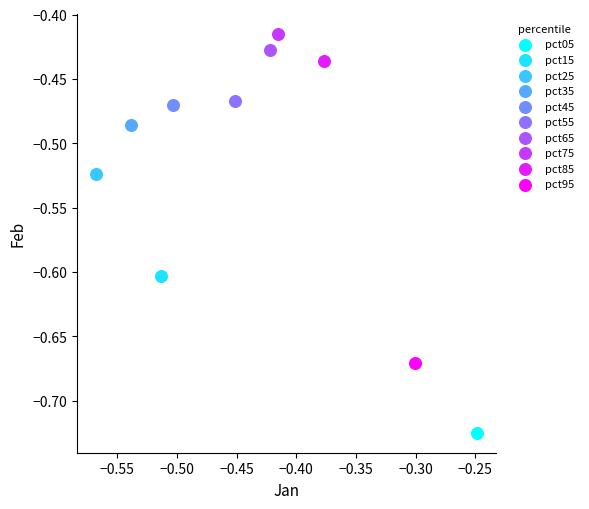

Which series reaches the minimum Y coordinate?

pct05